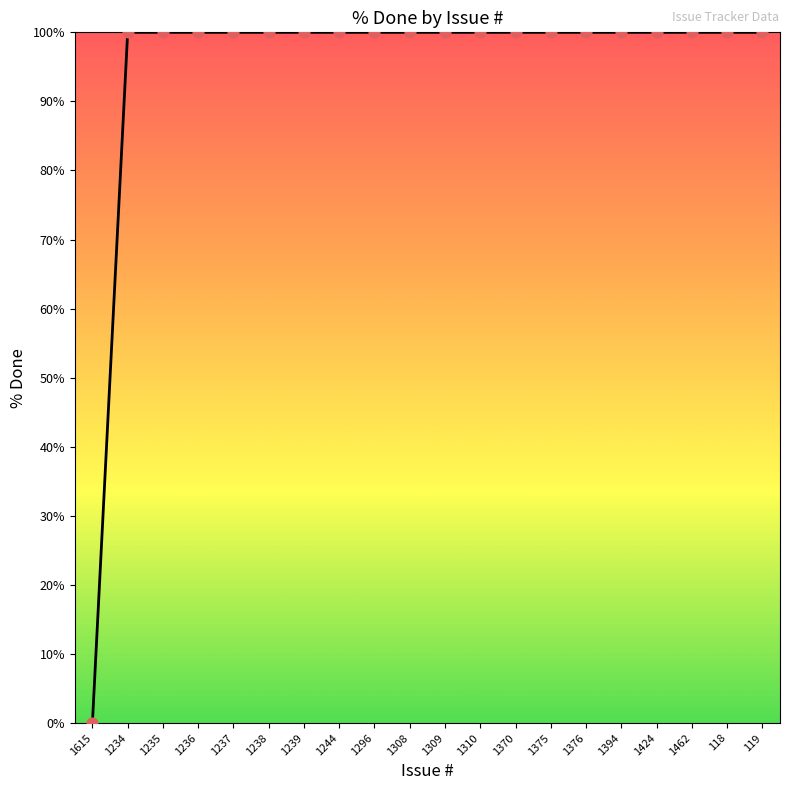

What is the ratio of the value at 1238 to the value at 1376?

1.0